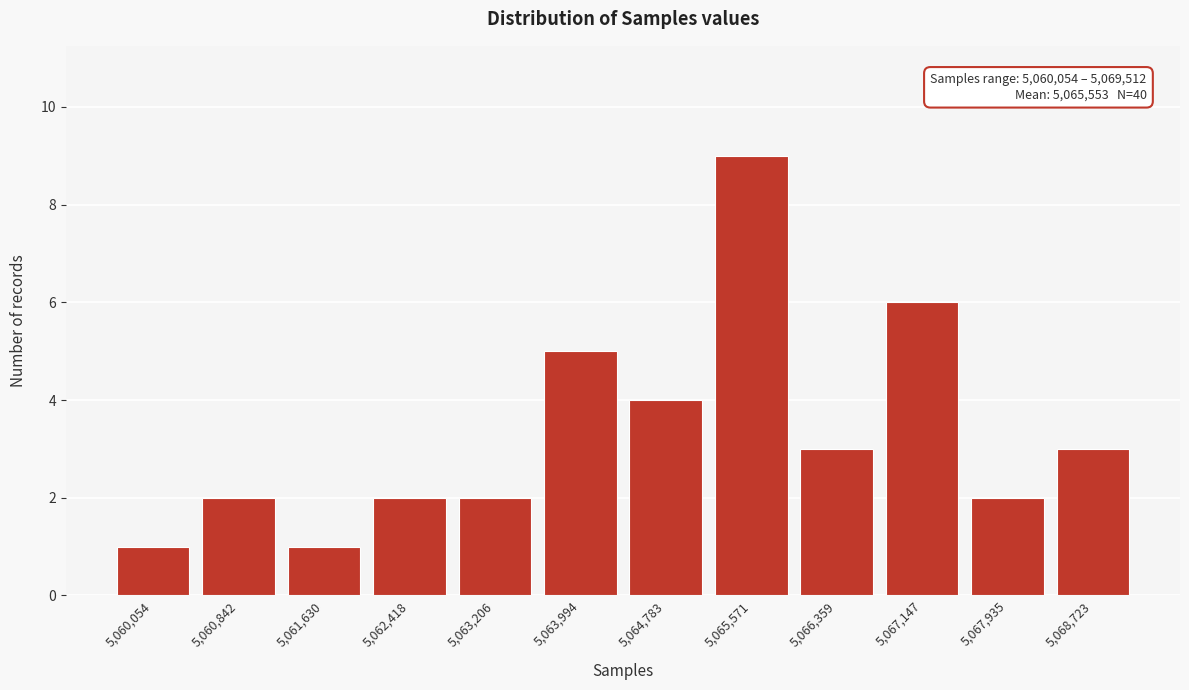

Reading left to right, list all the values displayed in this chart.

1	2	1	2	2	5	4	9	3	6	2	3